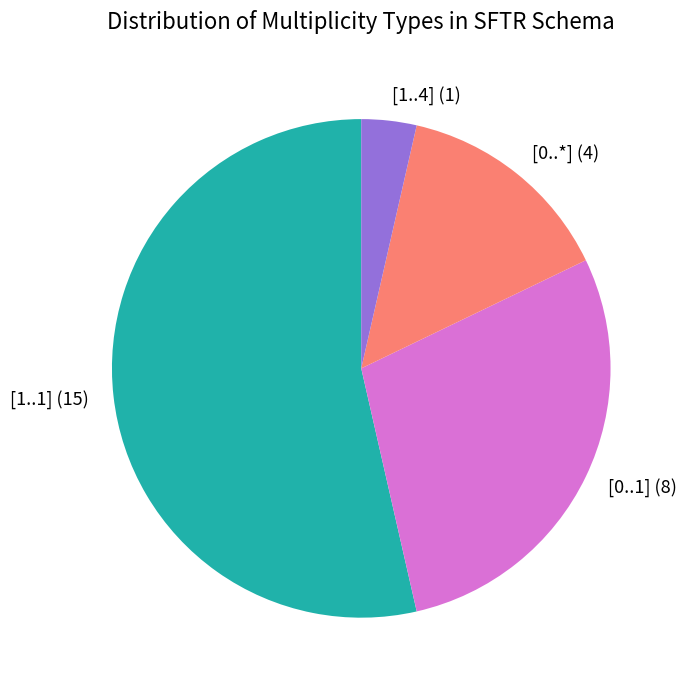

The [1..1] (15) slice represents 39% of the pie. True or false?

False